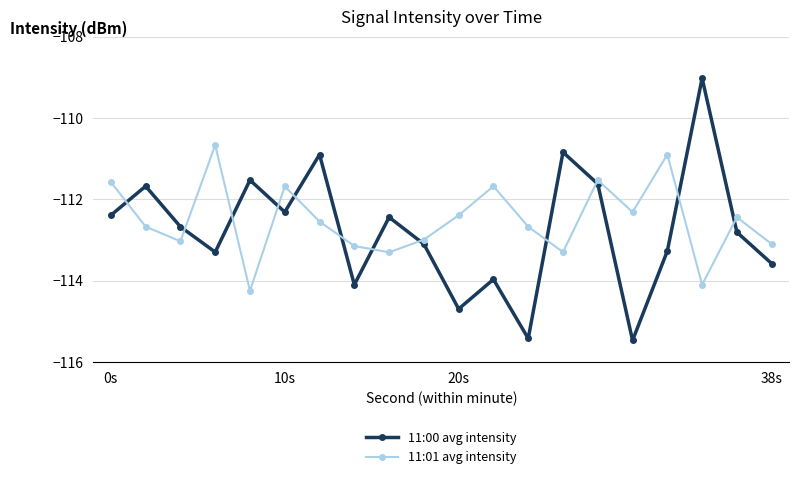

What is the greatest value displayed?

-109.0